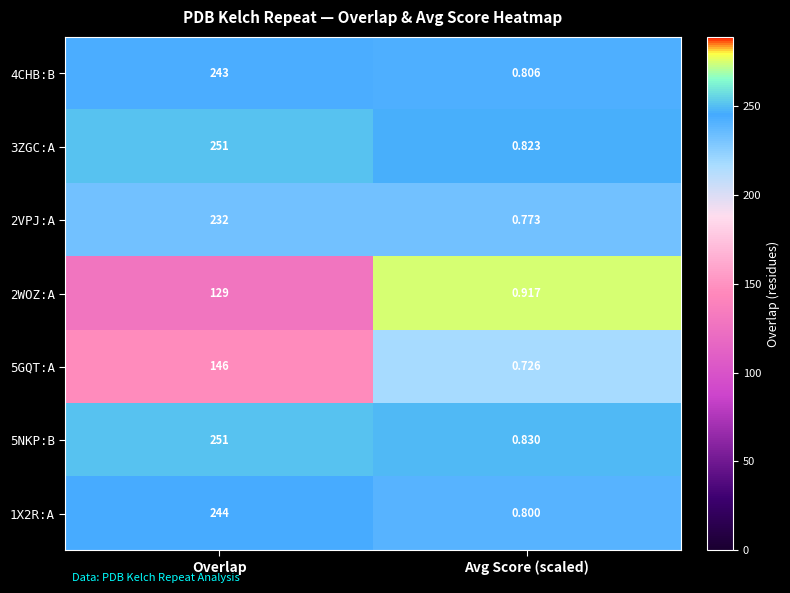

How many series are shown in this chart?

7